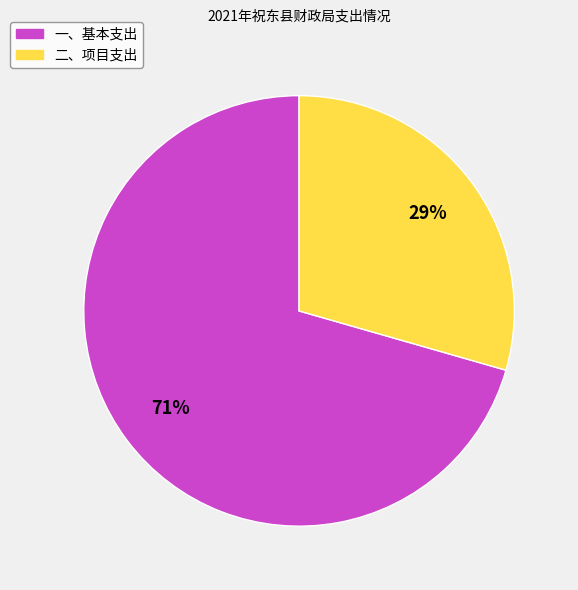

Which slice is the largest?

一、基本支出